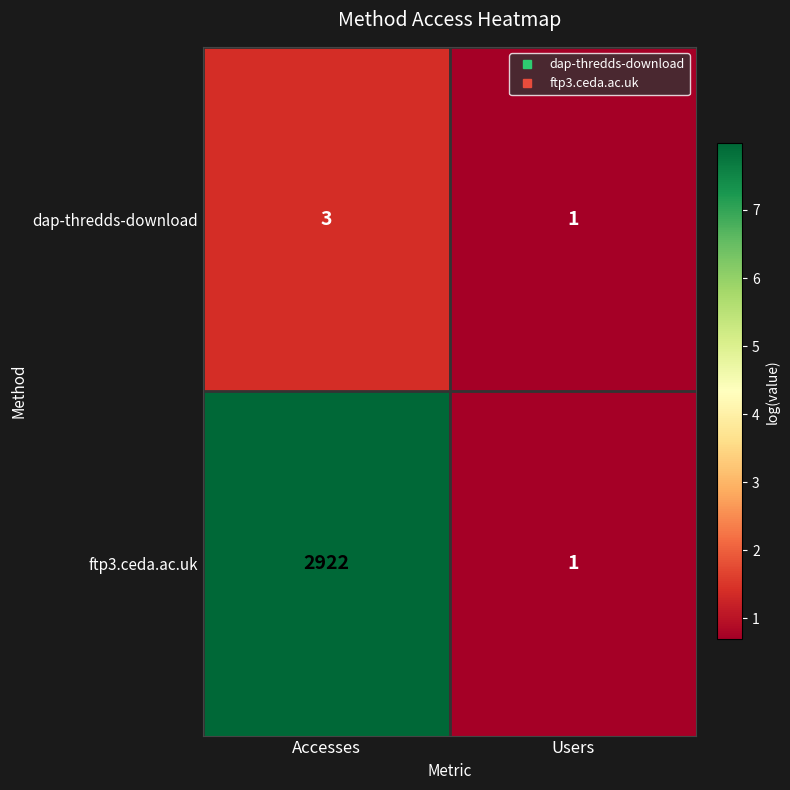

What is the sum of the dap-thredds-download values at Users and Accesses?

4